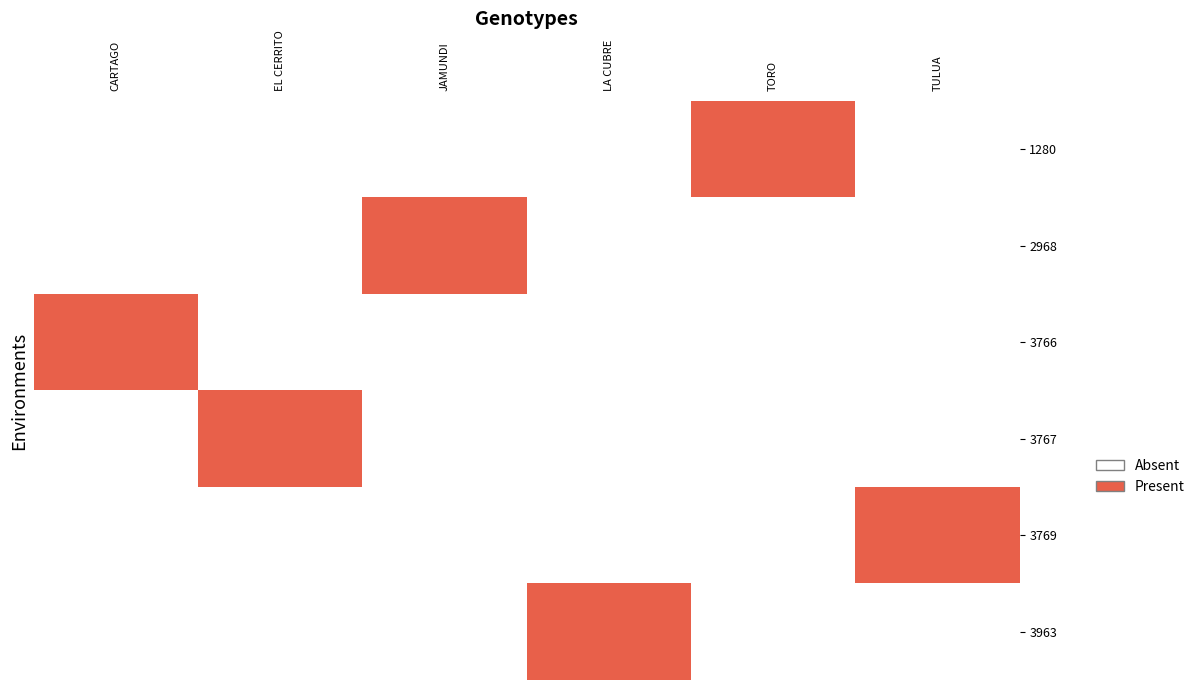

Which has a higher value, LA CUBRE or CARTAGO?

LA CUBRE